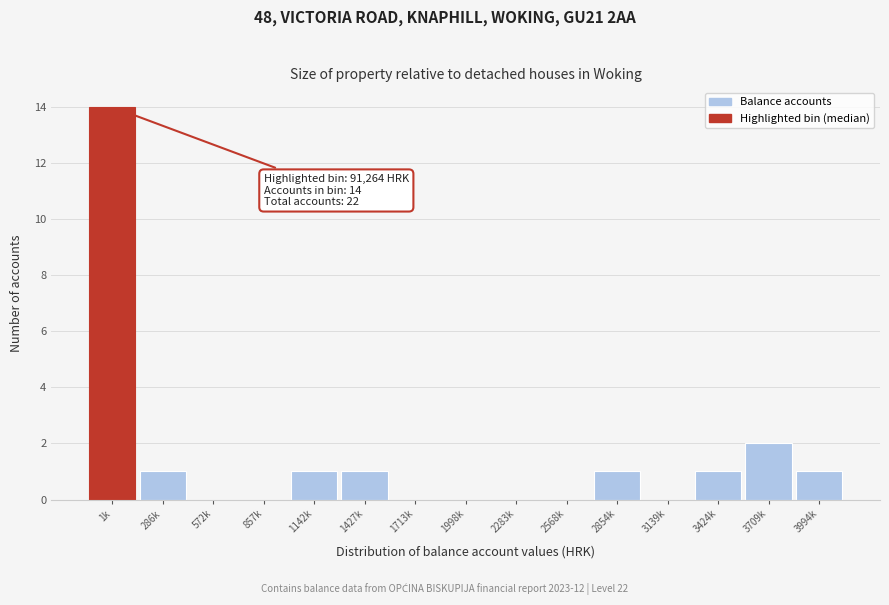

Reading left to right, extract all data points from this chart.

1k=14	286k=1	572k=0	857k=0	1142k=1	1427k=1	1713k=0	1998k=0	2283k=0	2568k=0	2854k=1	3139k=0	3424k=1	3709k=2	3994k=1